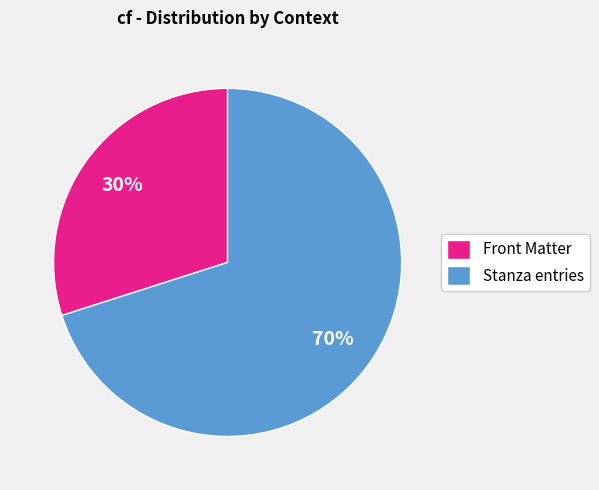

What is the largest slice in the pie chart?

Stanza entries